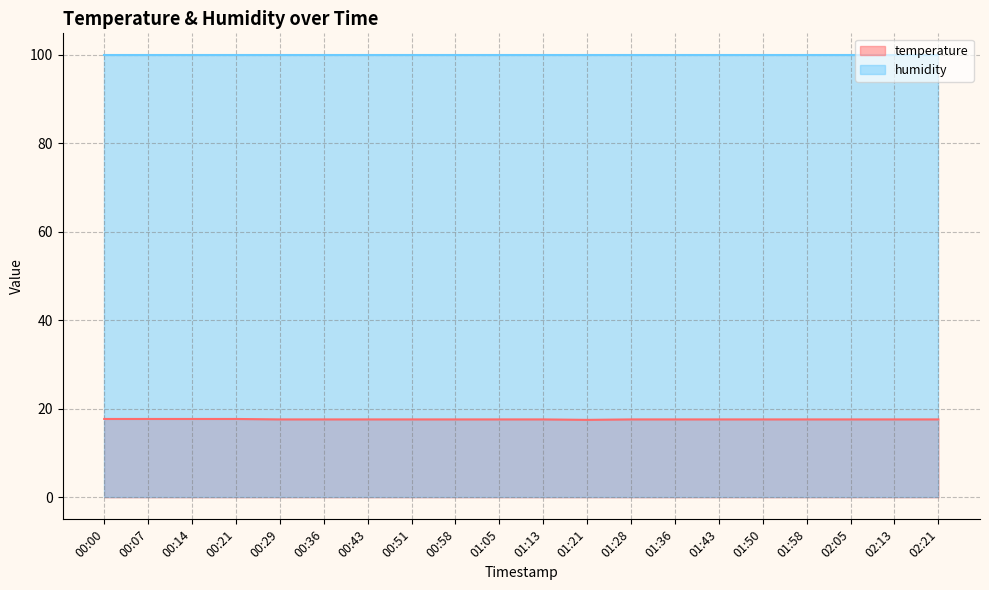

List the labels in order of value, largest first.

00:00, 00:07, 00:14, 00:21, 00:29, 00:36, 00:43, 00:51, 00:58, 01:05, 01:13, 01:28, 01:36, 01:43, 01:50, 01:58, 02:05, 02:13, 02:21, 01:21